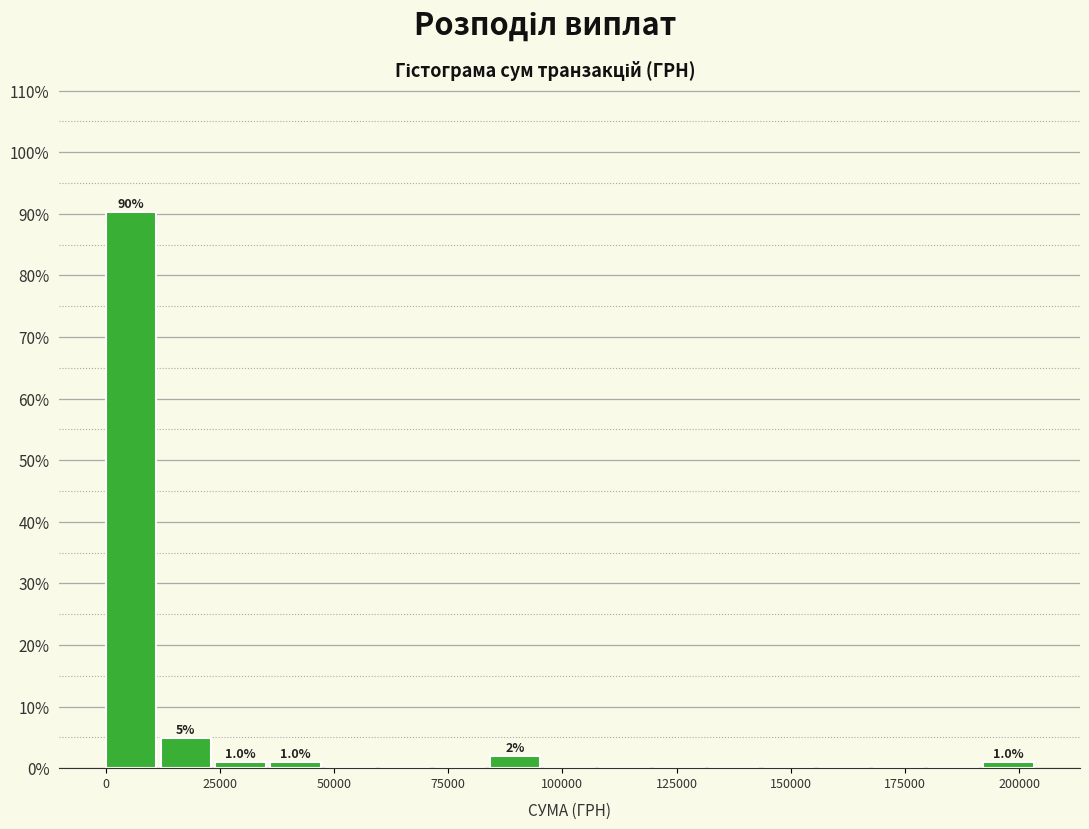

Read against the x-axis, roughly where is the centre of the tallest bar?

5000